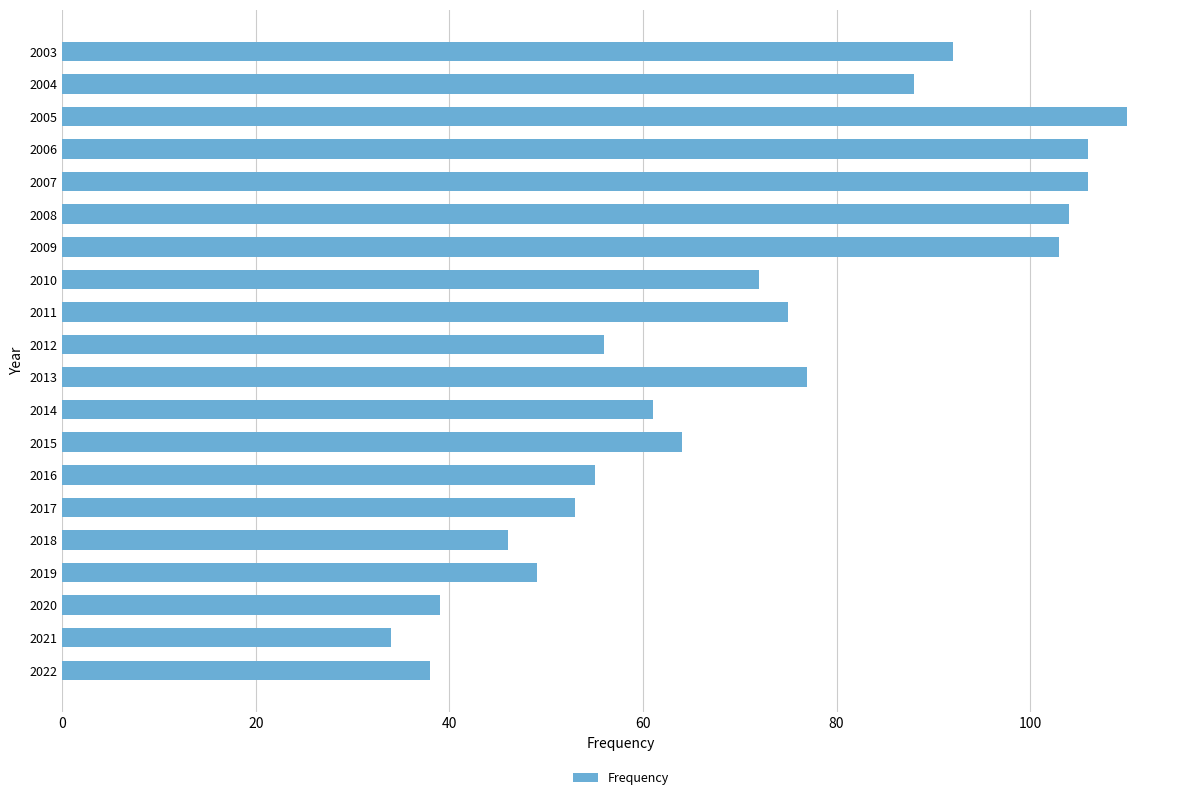

What is the sum of the values at 2006 and 2009?

209